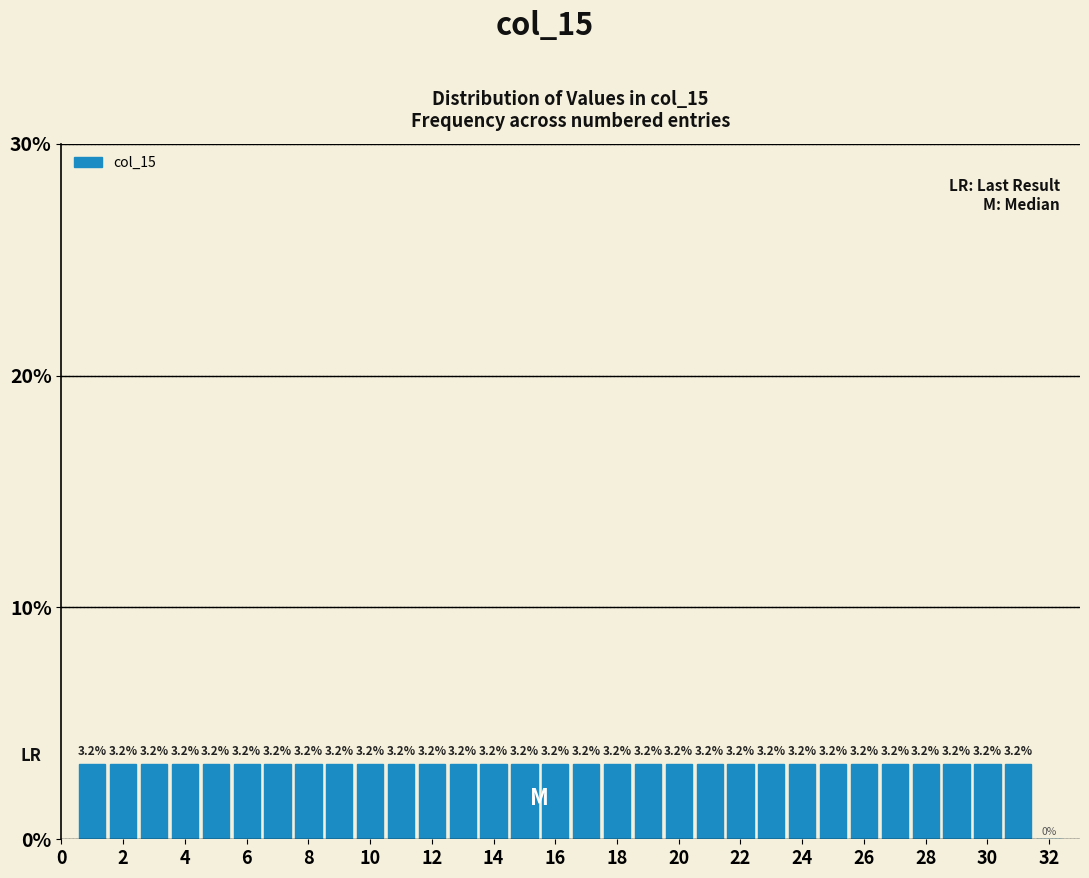

Reading left to right, transcribe this chart: for each bar, give the range it covers on the x-axis and its height. The bar edges are not printed on the chart, so give them approximately, as read against the axis.

0.5 to 1.5: 3.2
1.5 to 2.5: 3.2
2.5 to 3.5: 3.2
3.5 to 4.5: 3.2
4.5 to 5.5: 3.2
5.5 to 6.5: 3.2
6.5 to 7.5: 3.2
7.5 to 8.5: 3.2
8.5 to 9.5: 3.2
9.5 to 10.5: 3.2
10.5 to 11.5: 3.2
11.5 to 12.5: 3.2
12.5 to 13.5: 3.2
13.5 to 14.5: 3.2
14.5 to 15.5: 3.2
15.5 to 16.5: 3.2
16.5 to 17.5: 3.2
17.5 to 18.5: 3.2
18.5 to 19.5: 3.2
19.5 to 20.5: 3.2
20.5 to 21.5: 3.2
21.5 to 22.5: 3.2
22.5 to 23.5: 3.2
23.5 to 24.5: 3.2
24.5 to 25.5: 3.2
25.5 to 26.5: 3.2
26.5 to 27.5: 3.2
27.5 to 28.5: 3.2
28.5 to 29.5: 3.2
29.5 to 30.5: 3.2
30.5 to 31.5: 3.2
31.5 to 32.5: 0.0